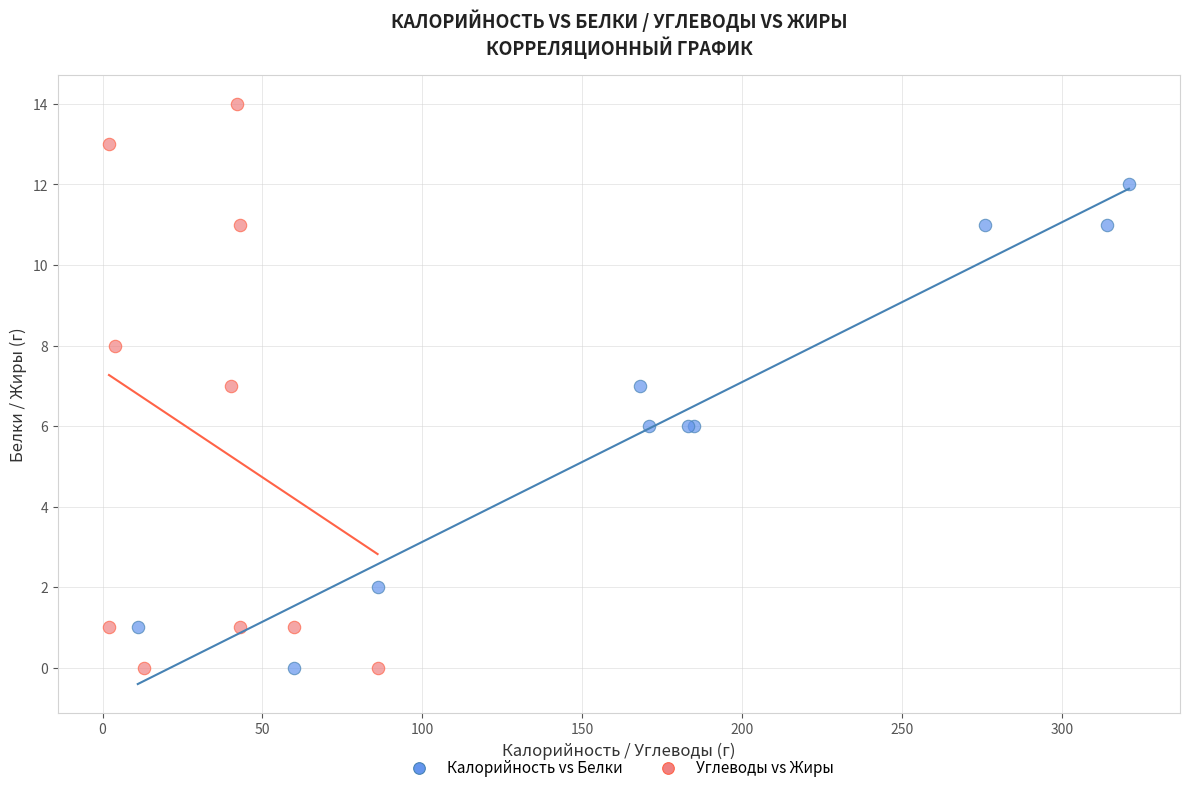

Which series has the widest spread of Y values?

Углеводы vs Жиры